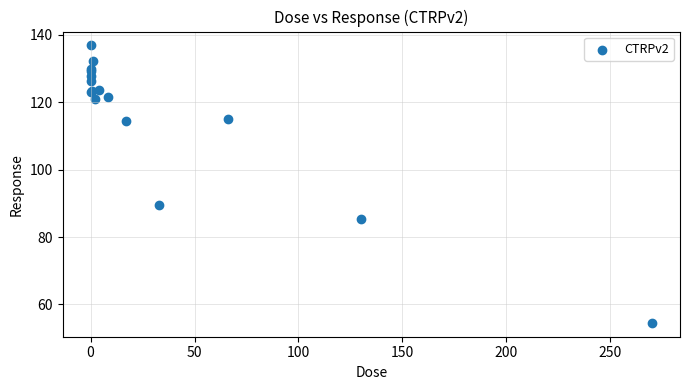

What Y value in the scatter plot is closest to 95?

89.4